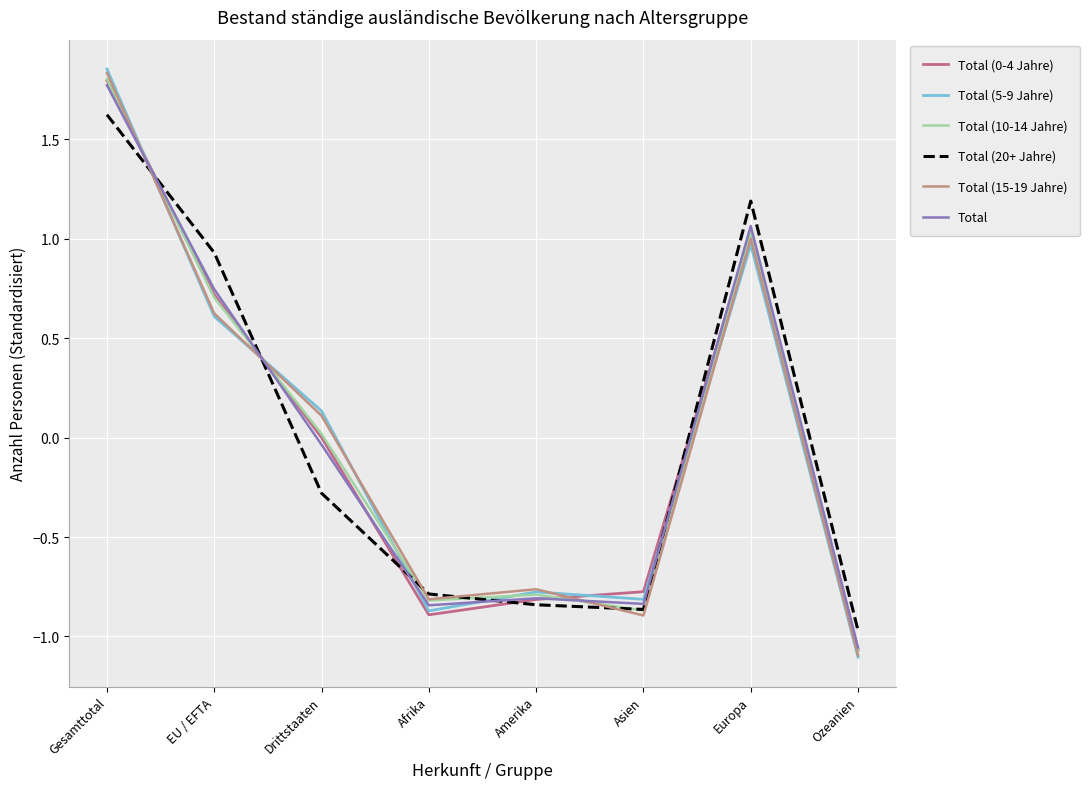

At which category is the sum across all series the highest?

Gesamttotal